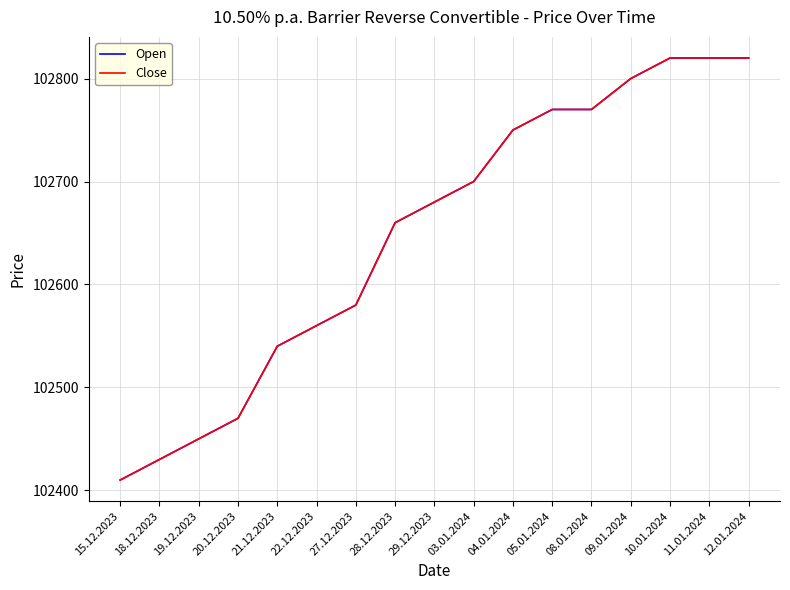

Between 29.12.2023 and 03.01.2024, which series saw the biggest shift?

Open